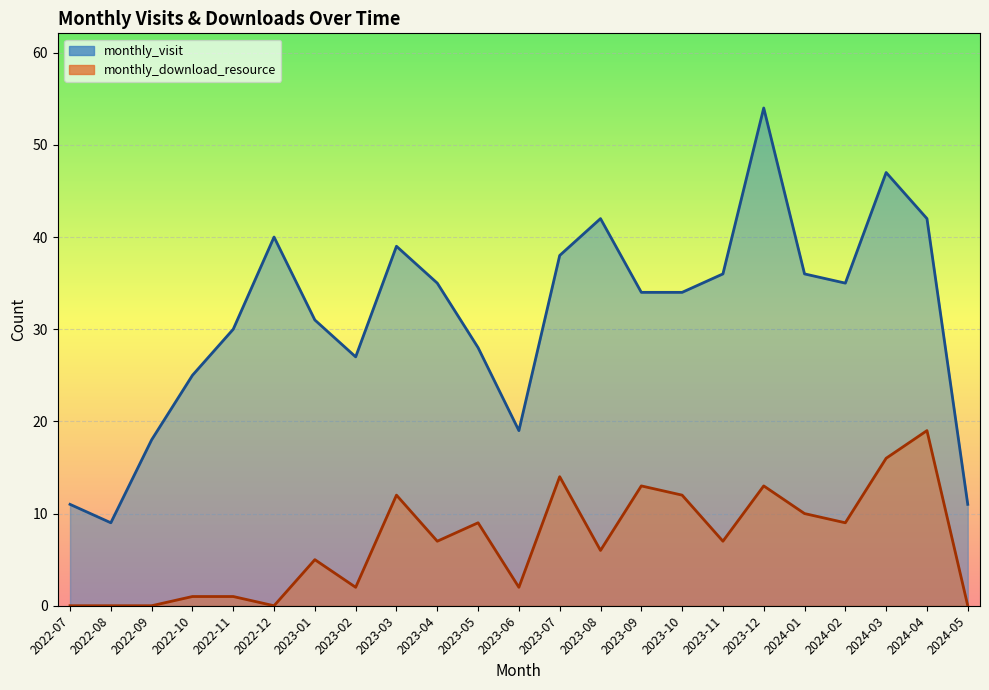

What is the label of the 23rd point from the right?

2022-07